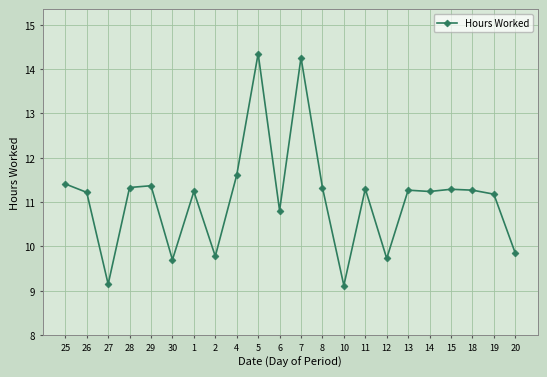

What is the ratio of the value at 10 to the value at 30?

0.9